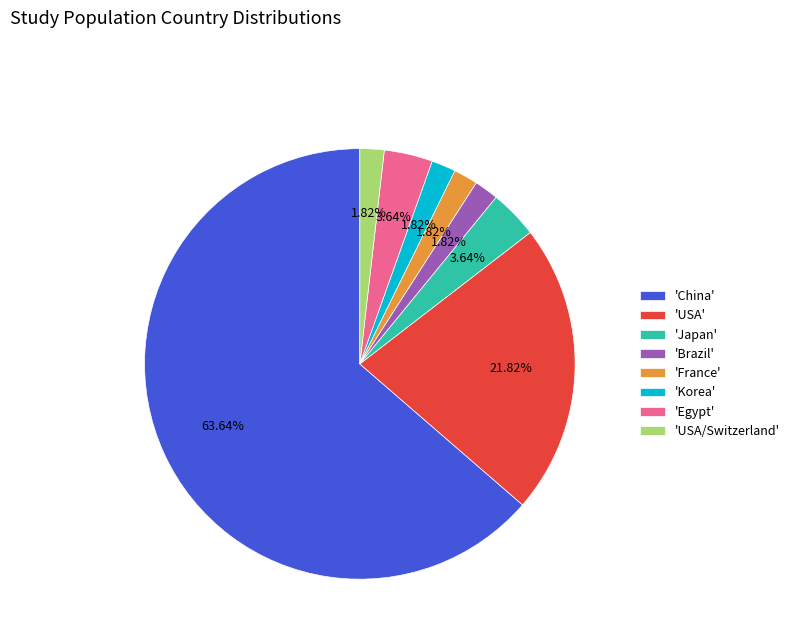

Which category accounts for the majority?

'China'